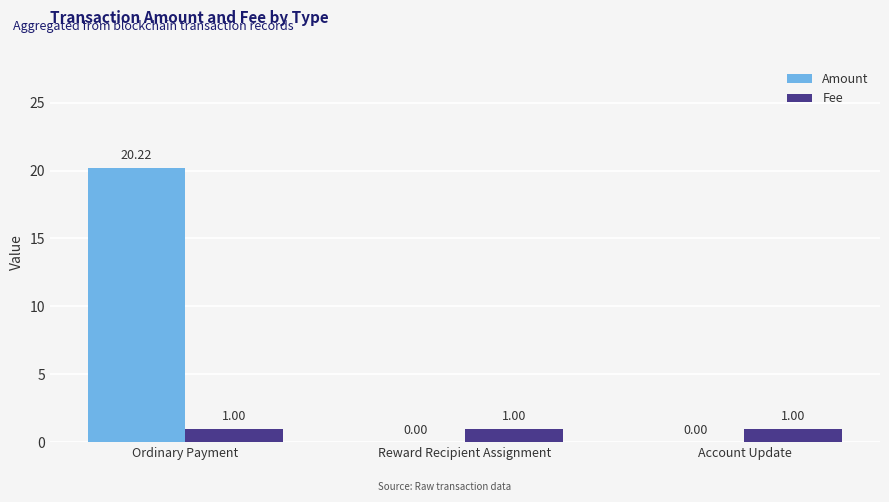

At which category is the sum across all series the highest?

Ordinary Payment